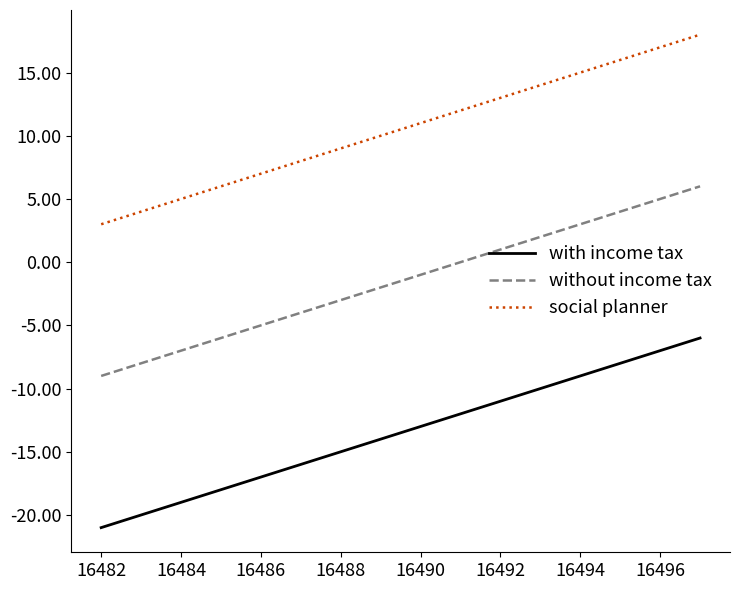

List the series in order of their overall mean, highest first.

social planner, without income tax, with income tax